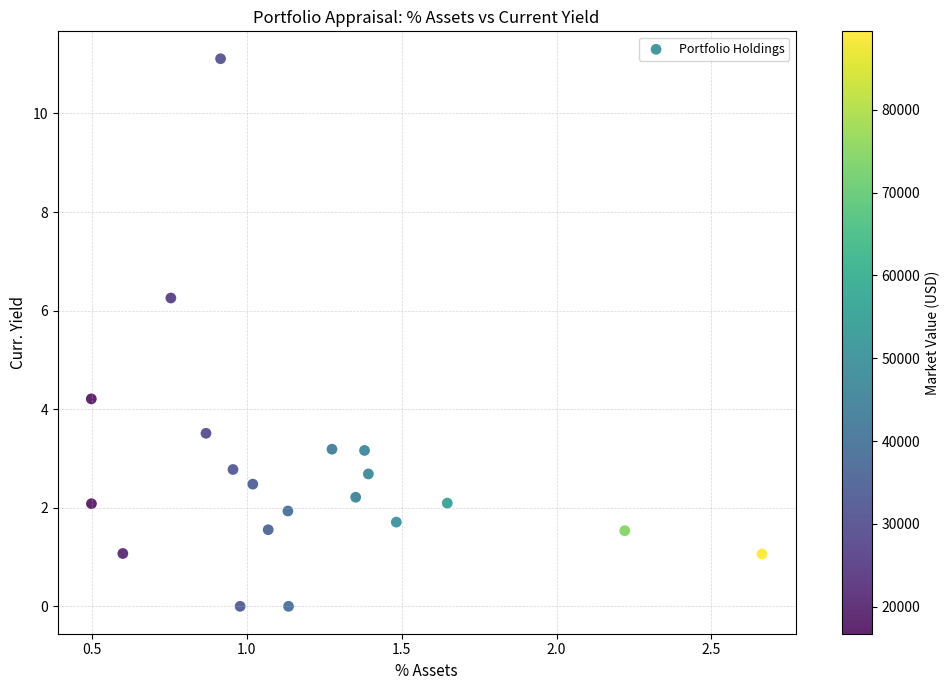

What is the range of Y values (max minus min)?

11.1